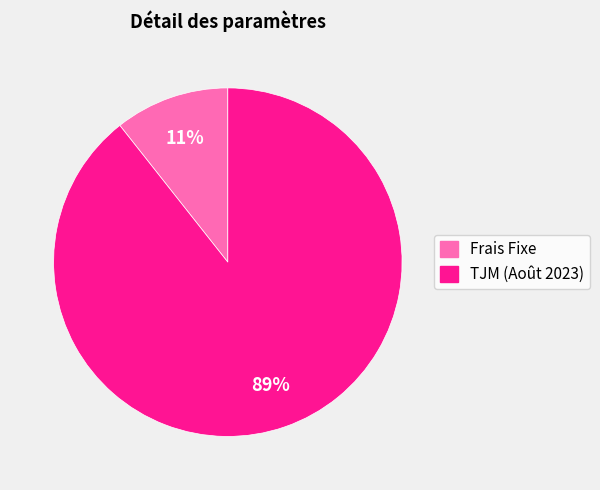

Is there any slice that represents more than half of the pie?

Yes